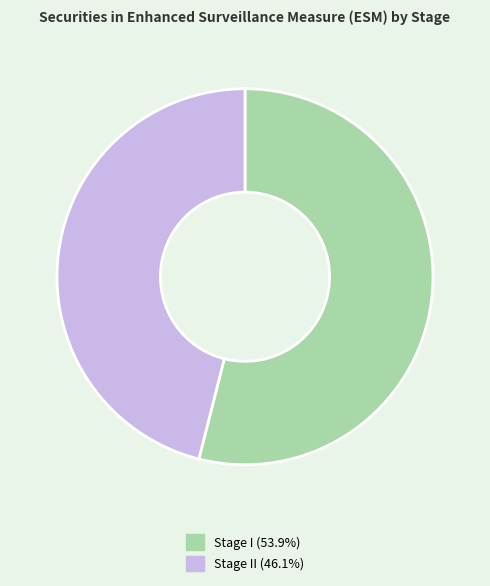

Is there a majority slice in this chart?

Yes